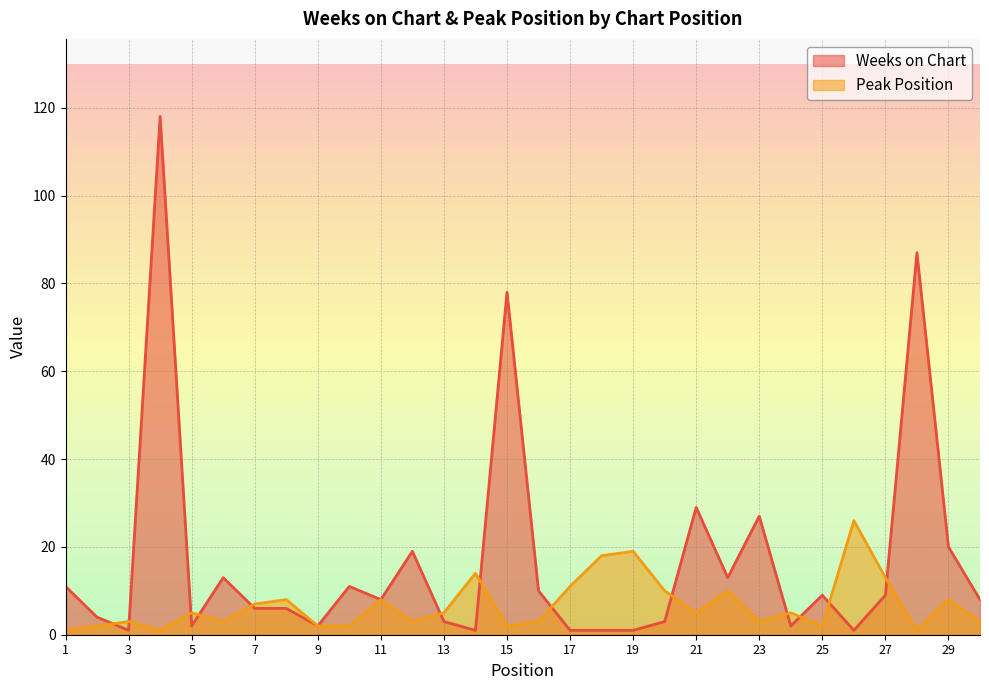

At 13, list the series in order from smallest to largest.

Weeks on Chart, Peak Position